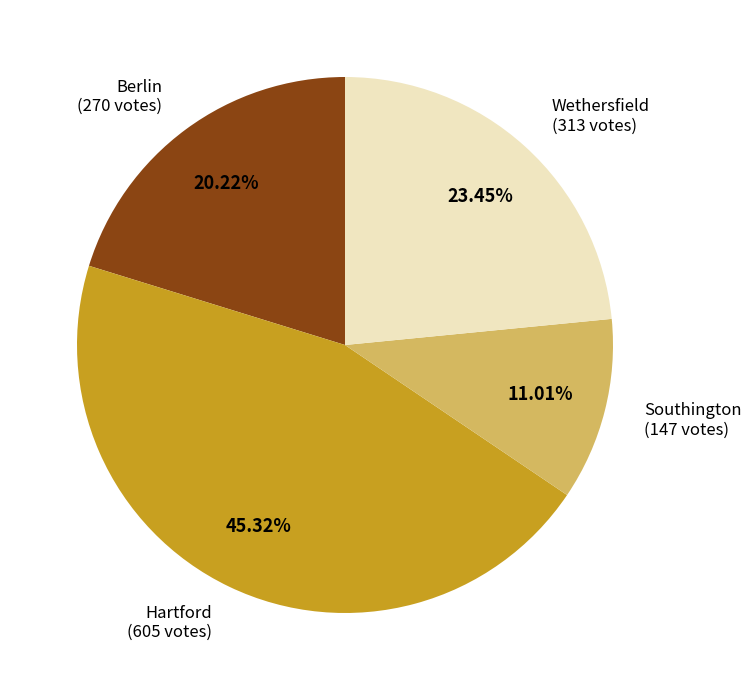

Is there any slice that represents more than half of the pie?

No